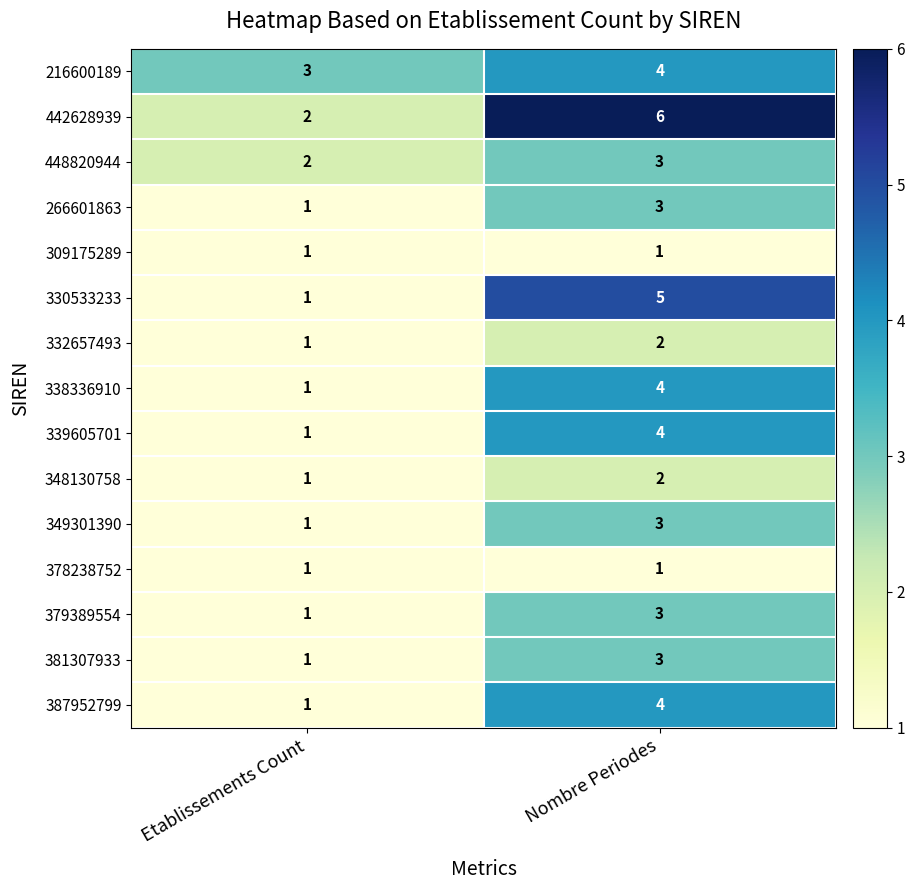

Which series has the largest total across all categories?

442628939